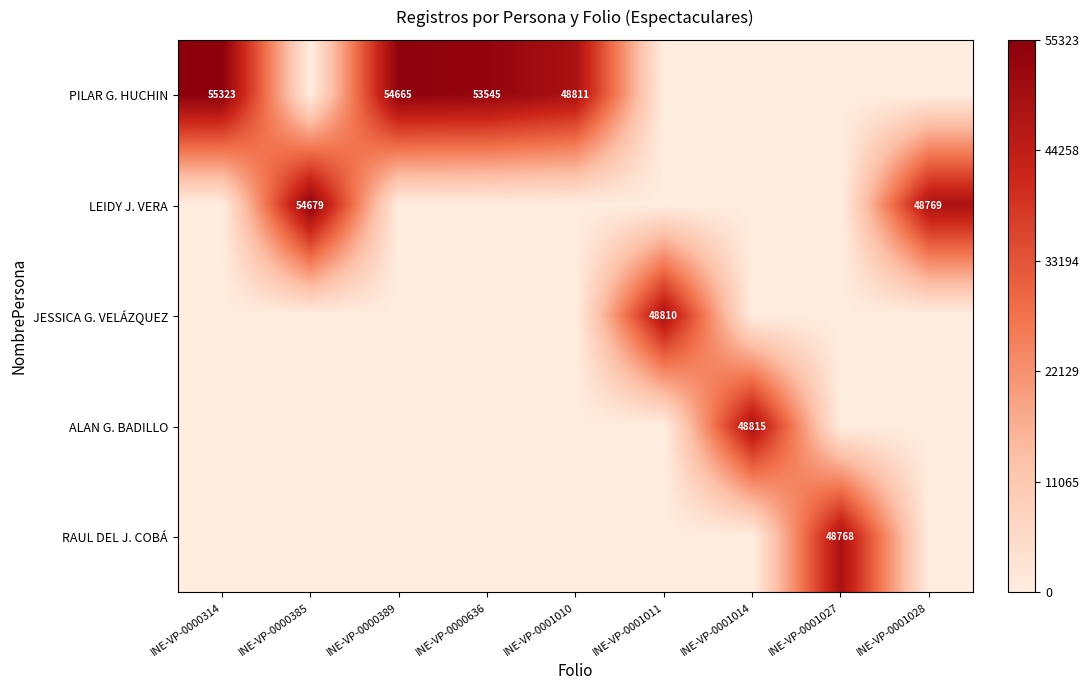

Which series has the widest spread of values?

PILAR G. HUCHIN